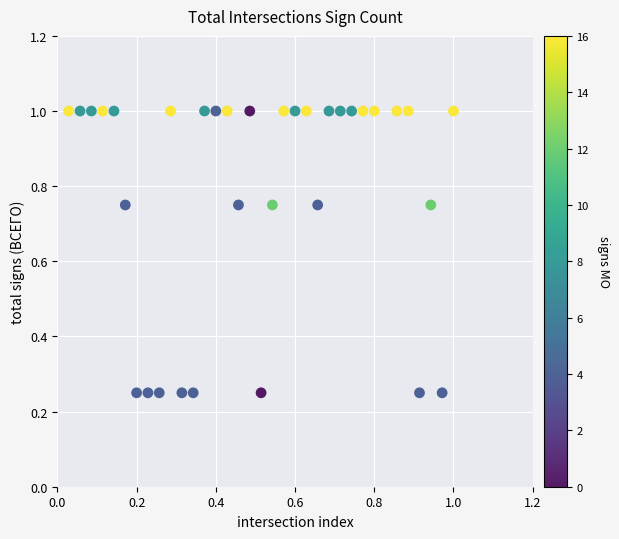

What is the range of X values (max minus min)?

1.0